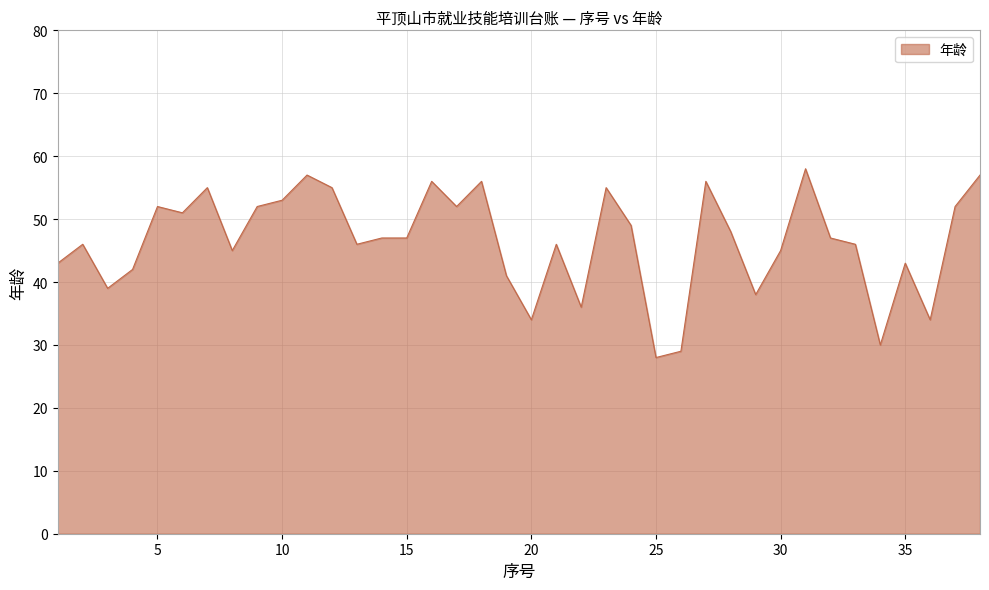

What is the minimum value shown in the chart?

28